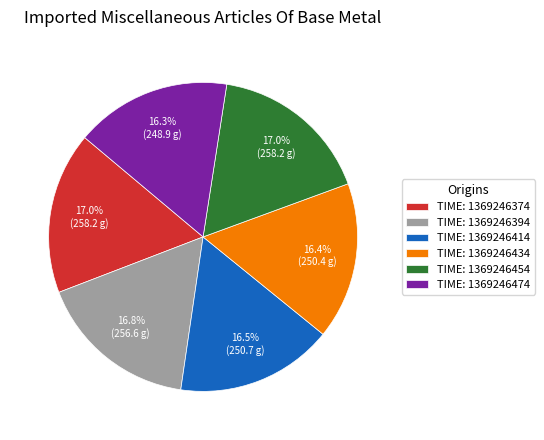

How many slices are in this pie chart?

6